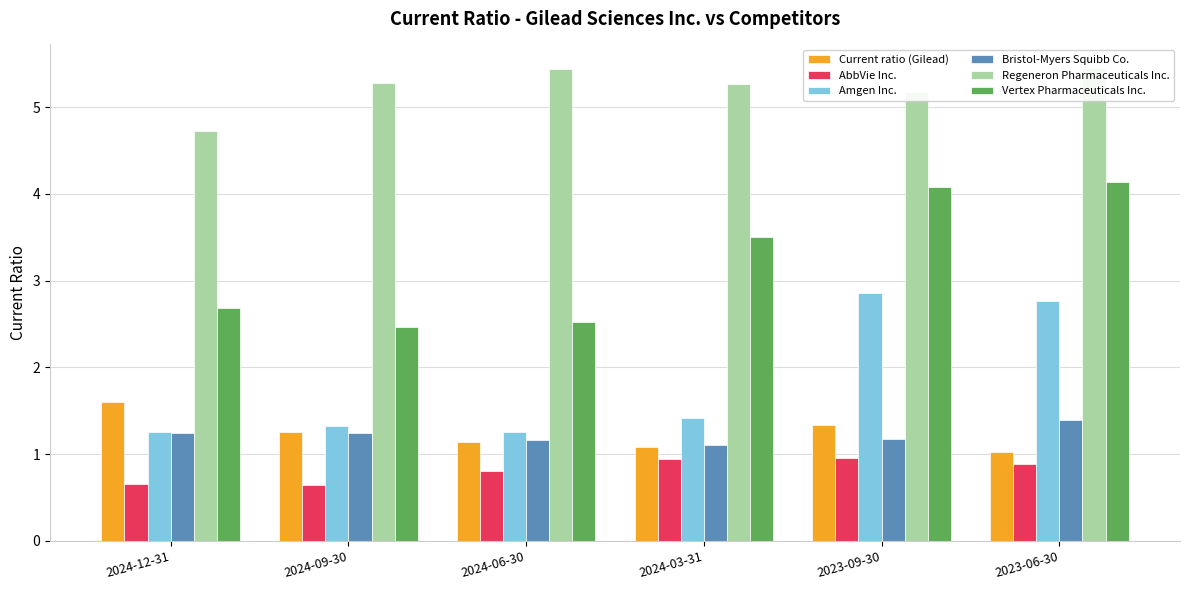

Where is Regeneron Pharmaceuticals Inc. nearest to the value 5?

2023-09-30